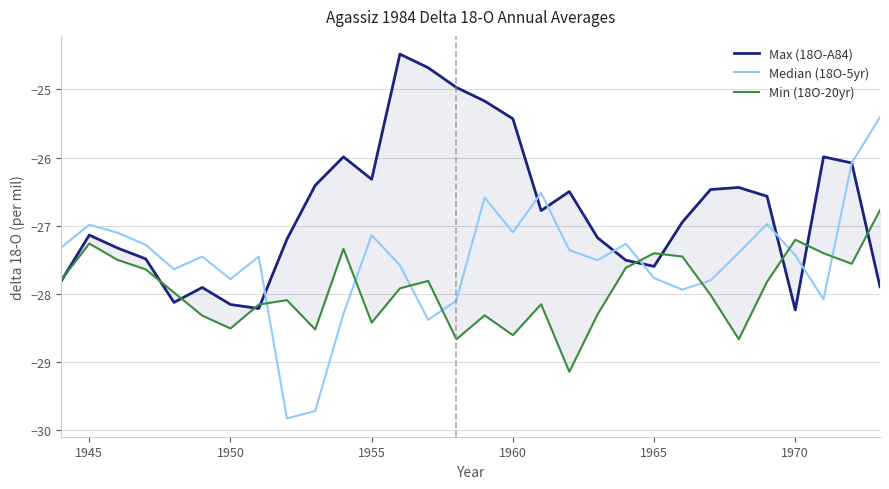

At how many categories does at least one series exceed -26?

8